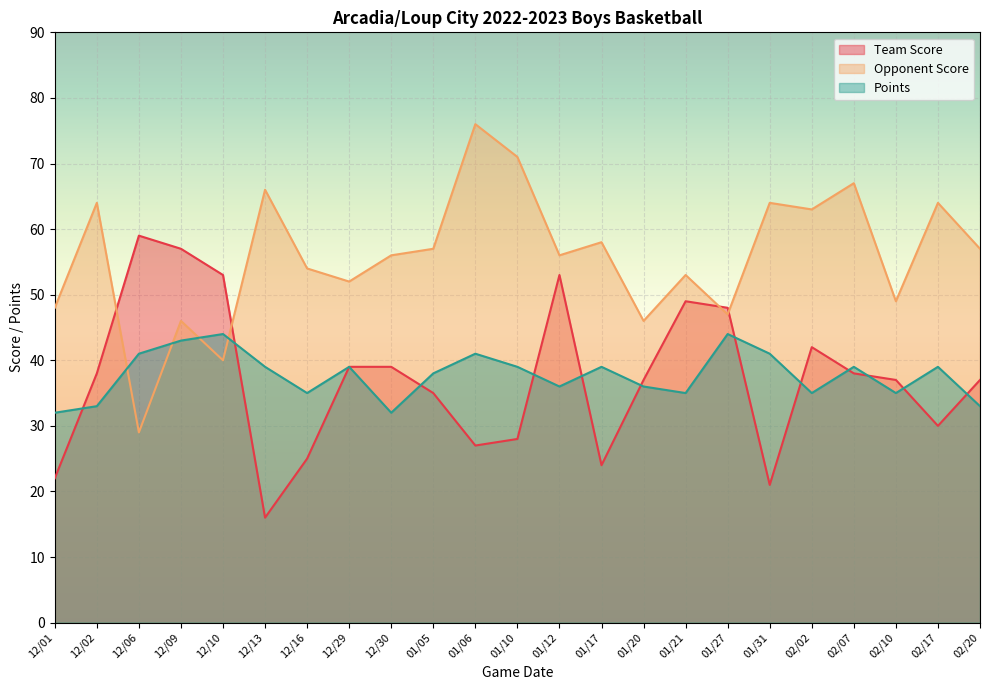

What is the minimum value for Team Score?

16